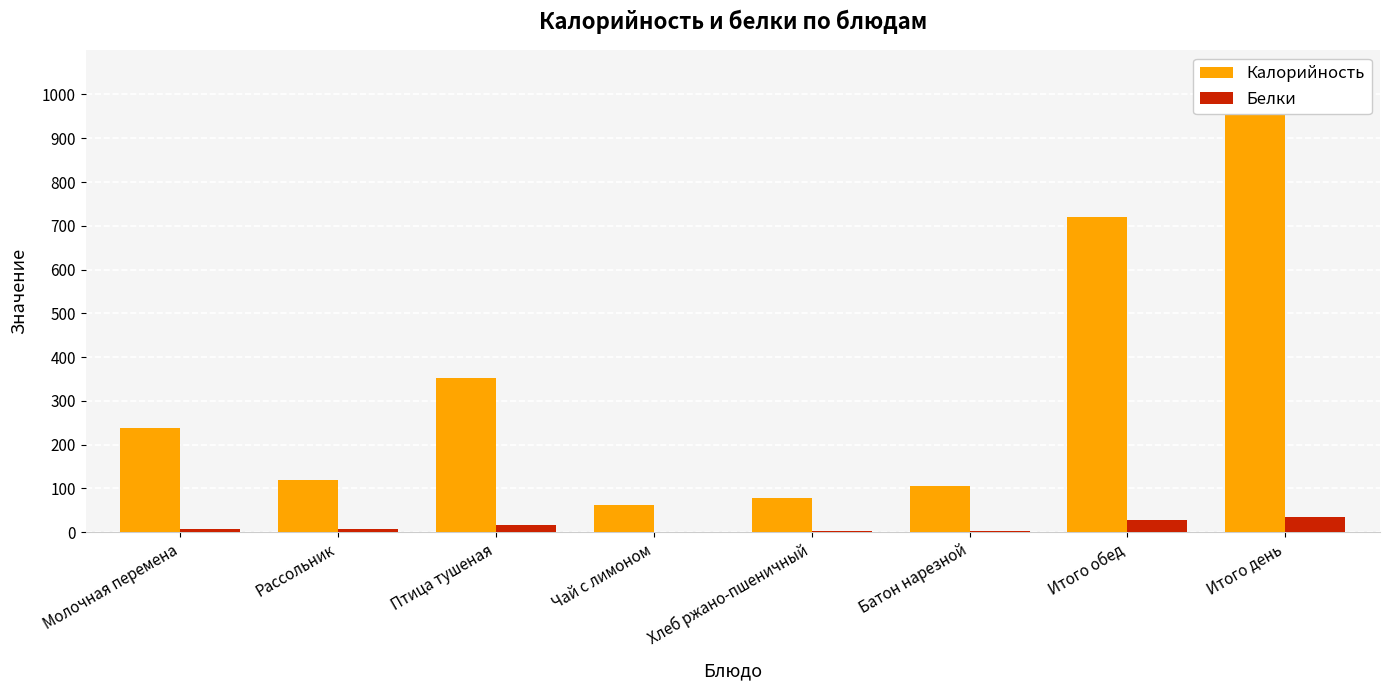

True or false: Калорийность has a value of 719.4 at Итого обед.

True